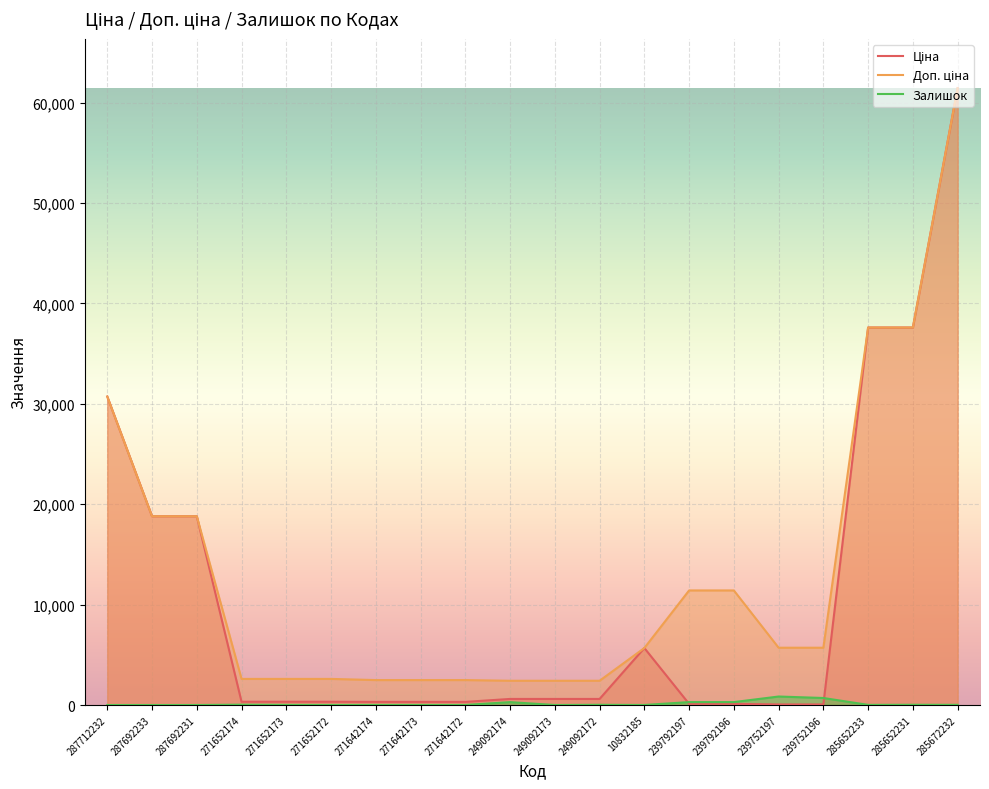

What is the difference between the highest and lowest values at 249092174?

2128.8